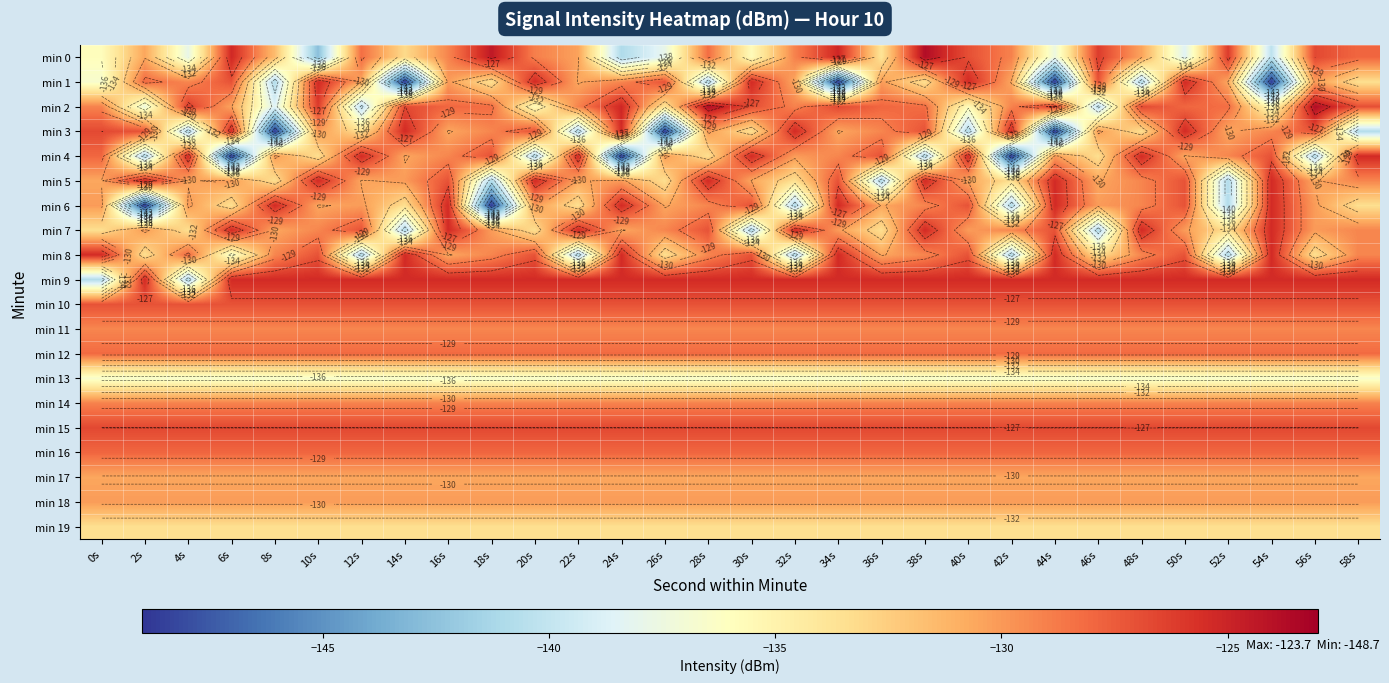

How many distinct data groups are displayed?

20